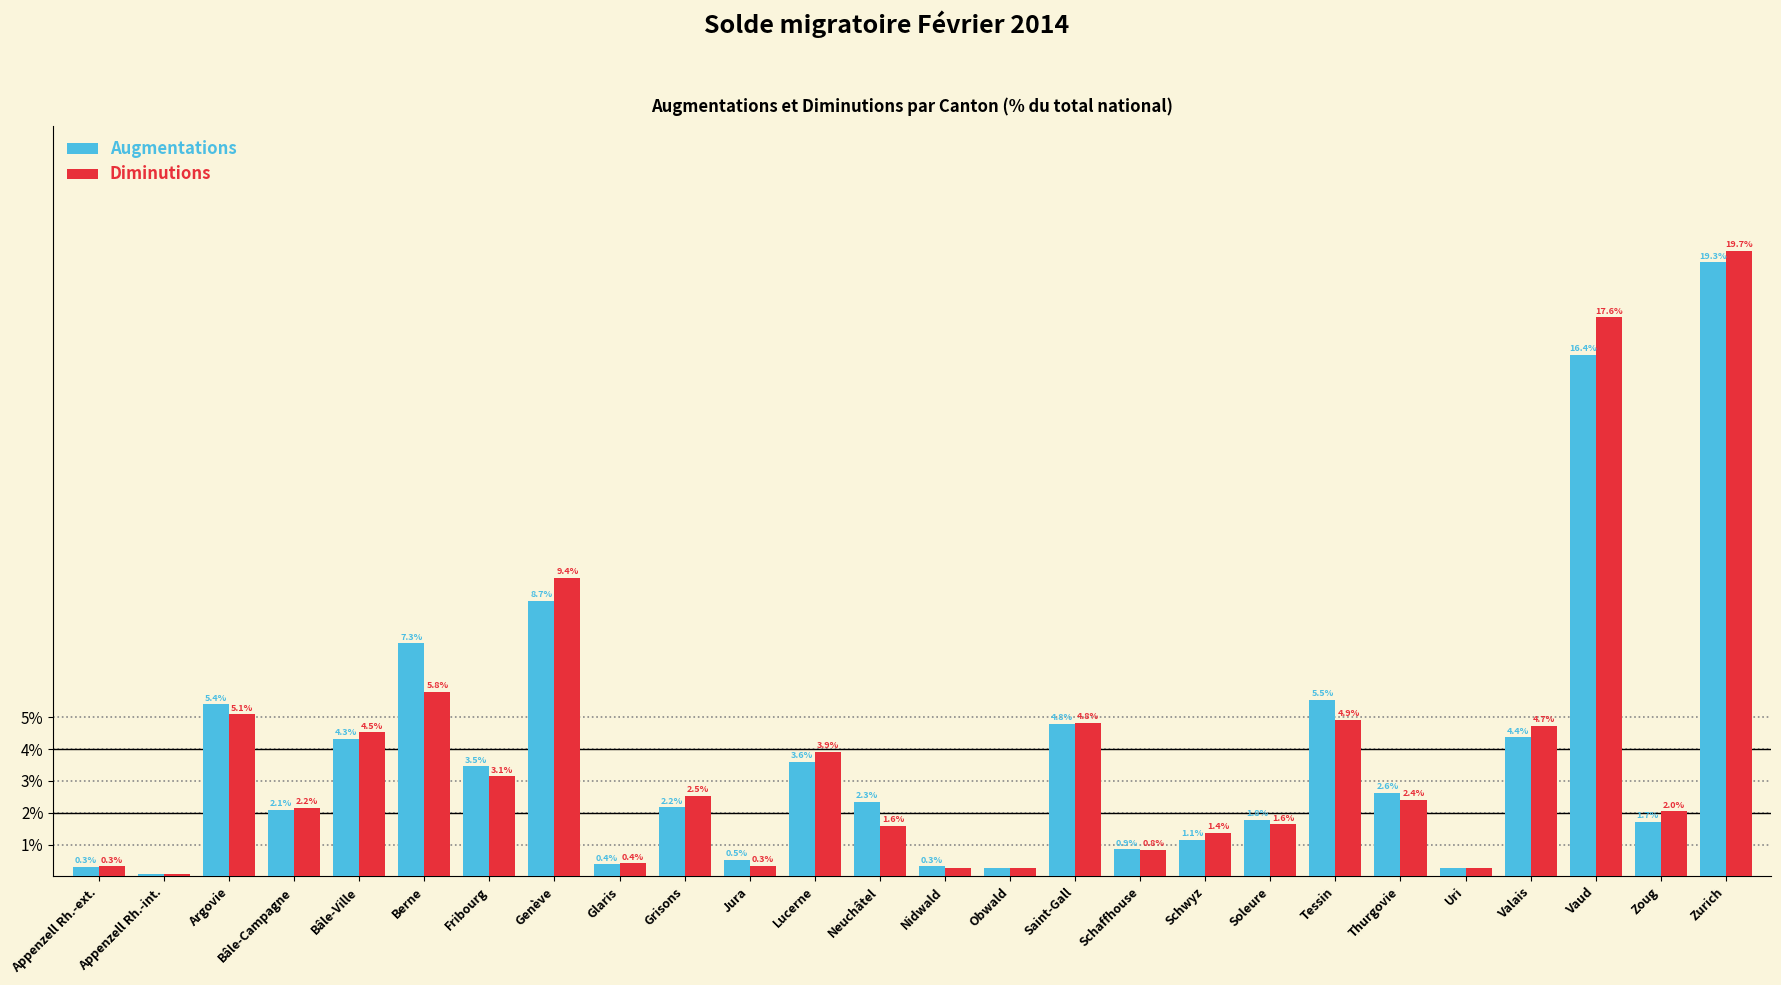

The Augmentations series shows 0.3 at Uri. True or false?

True